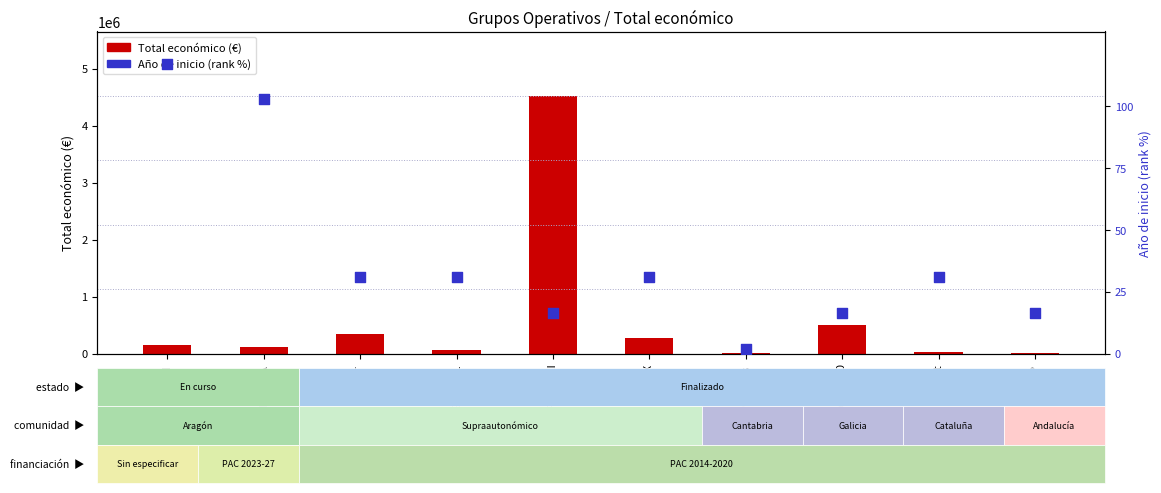

At how many categories does at least one series exceed 1108823?

1